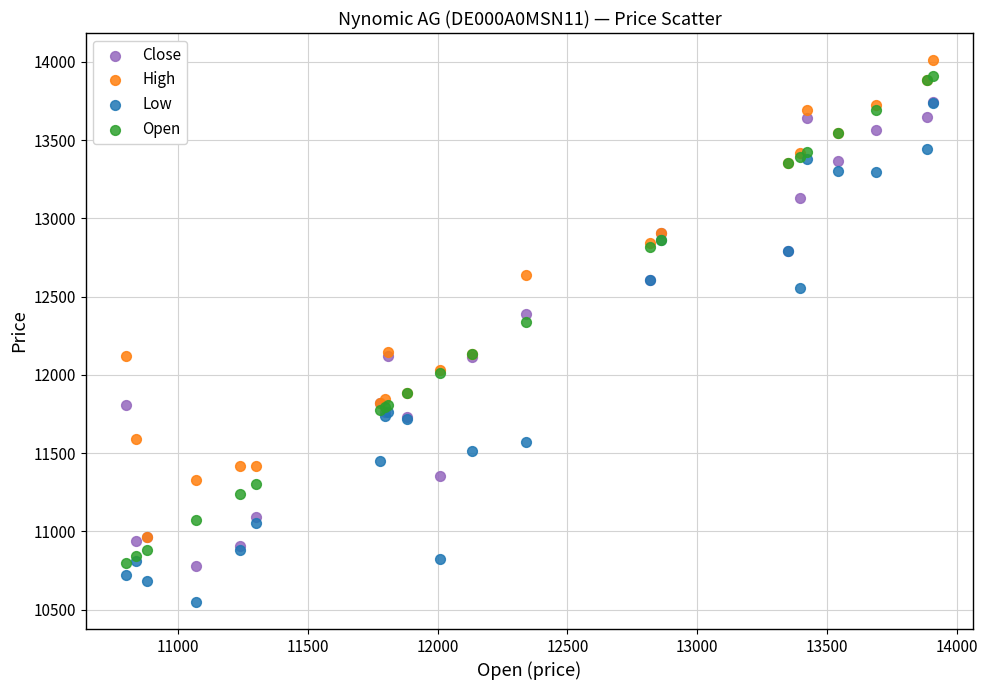

Across all series, what Y value is closest to 12280?

12340